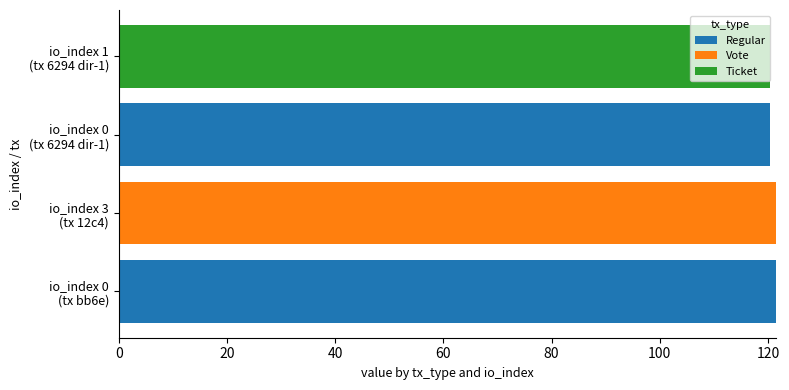

What are all the series names shown in the legend?

Regular, Vote, Ticket